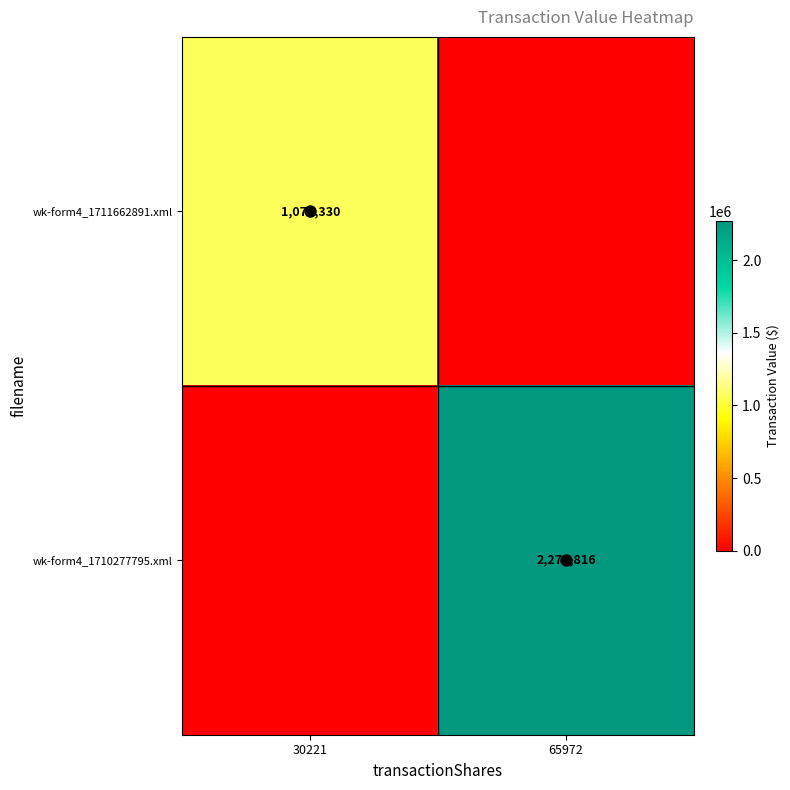

How many data points does each series have?

2